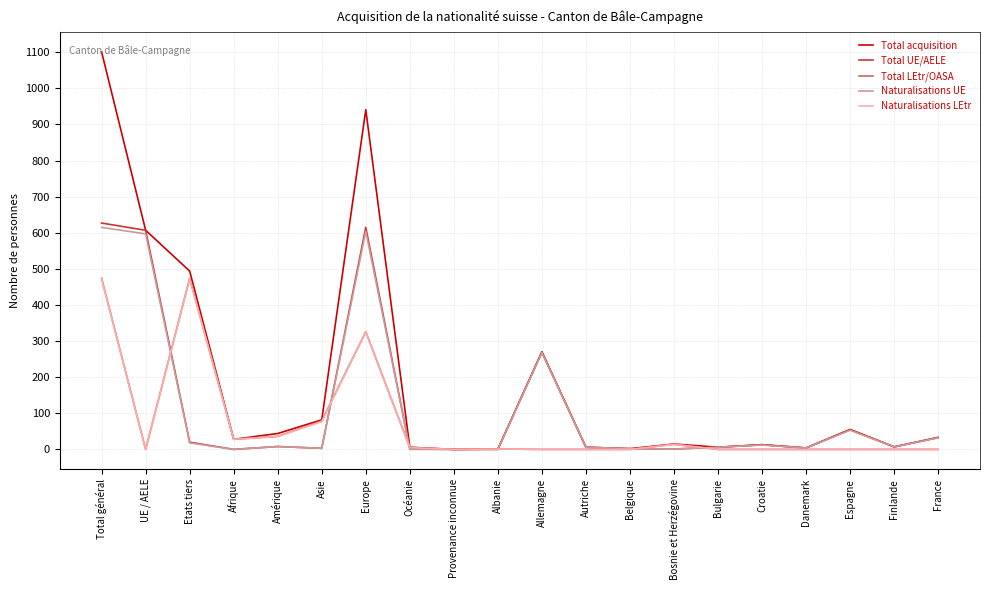

The value of Naturalisations LEtr at France is 0. True or false?

True